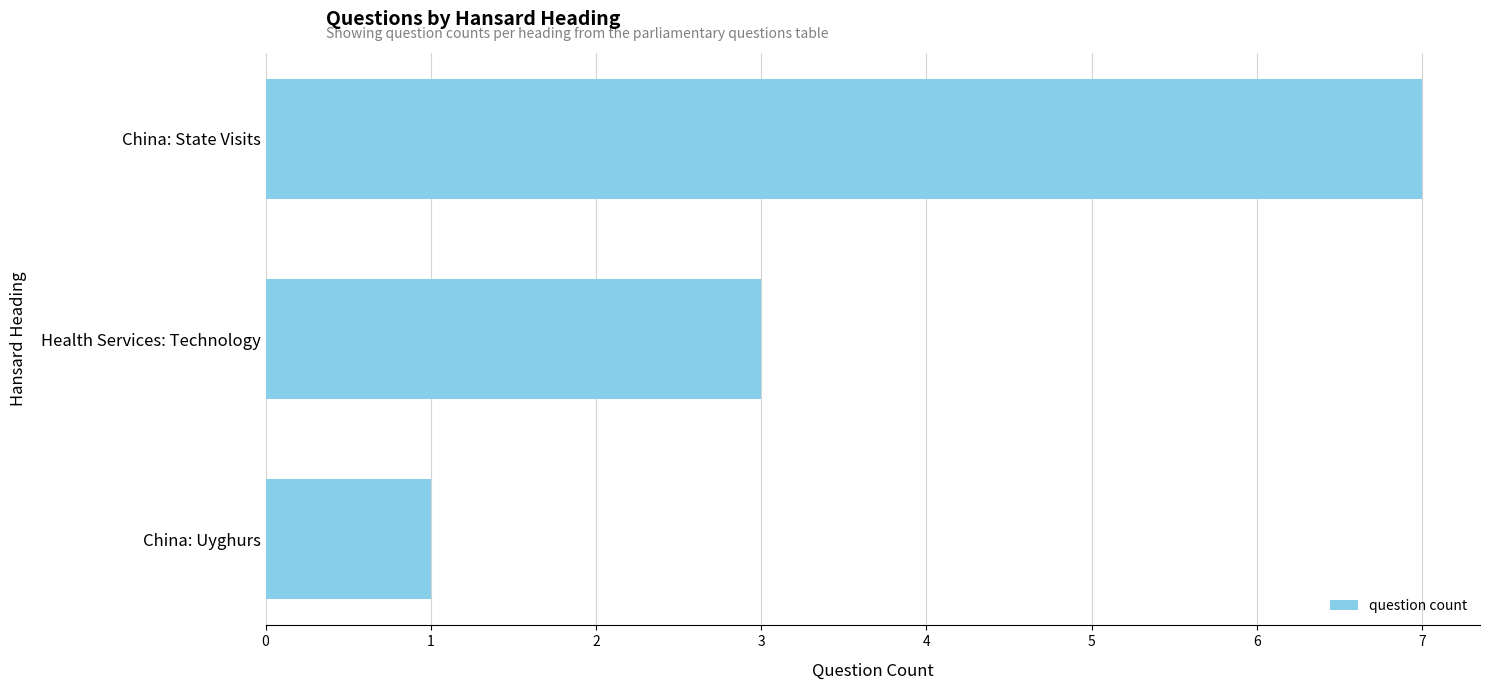

Is it true that the value at China: State Visits is 7?

True